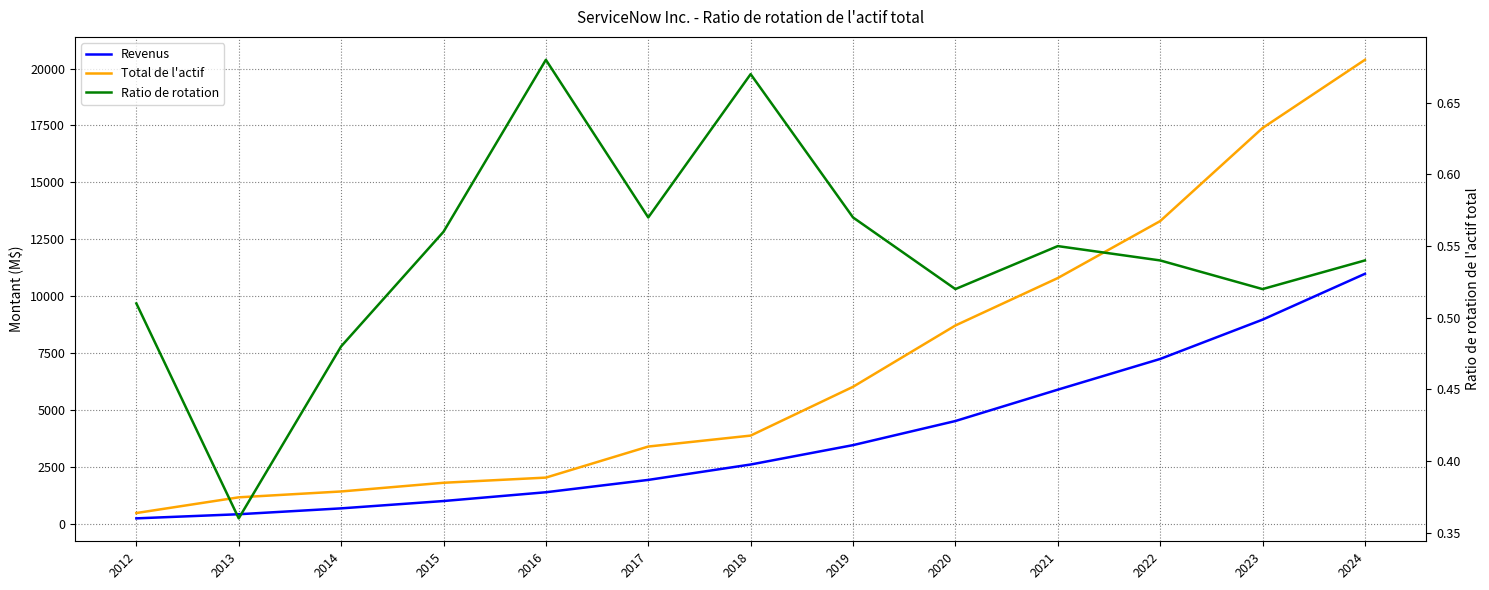

How many values in the Total de l'actif series exceed 3879?

6